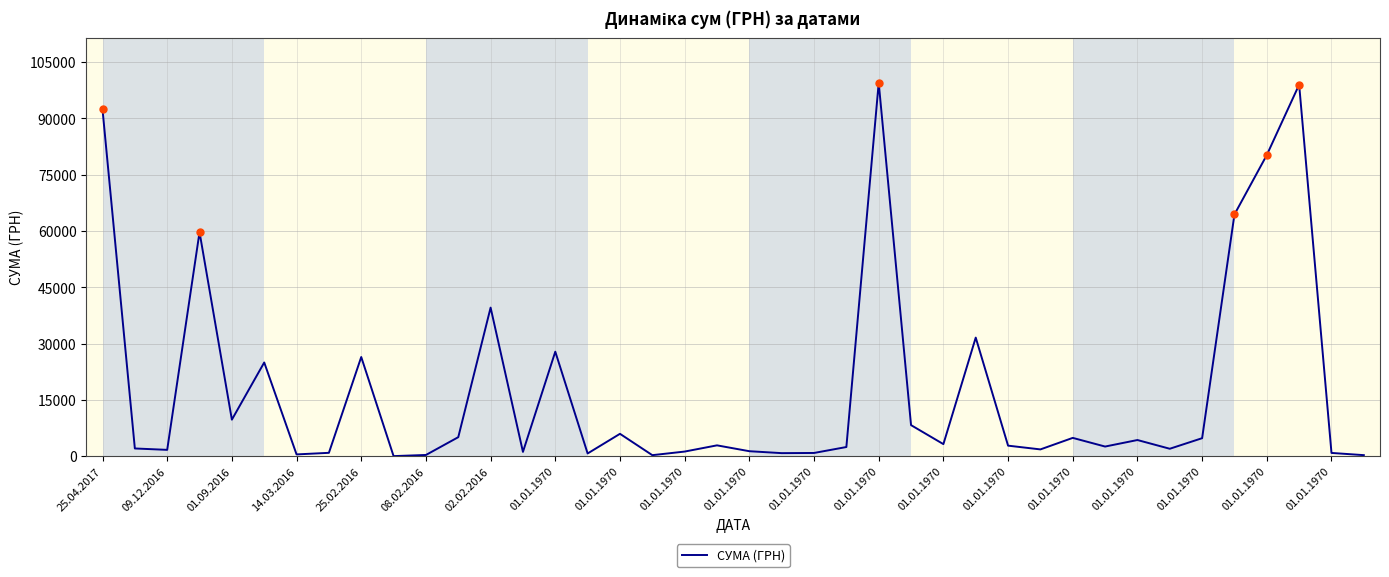

True or false: the data has more than 0 interior local peaks.

True